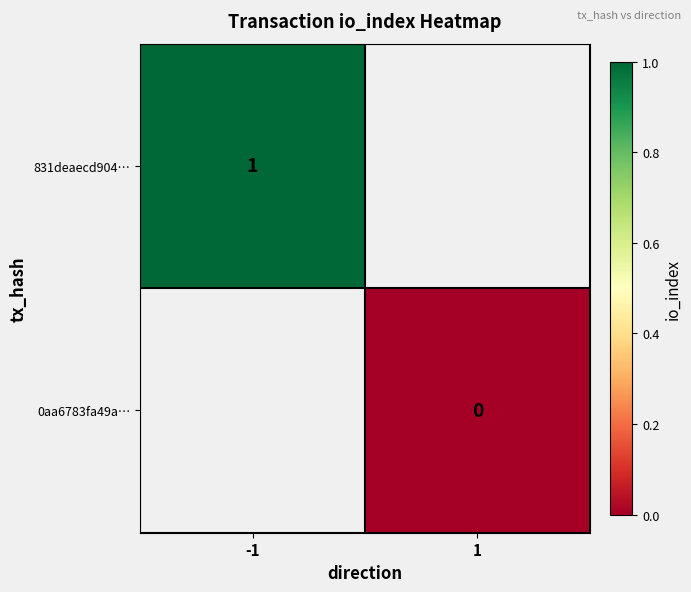

At how many categories does at least one series exceed 0?

1